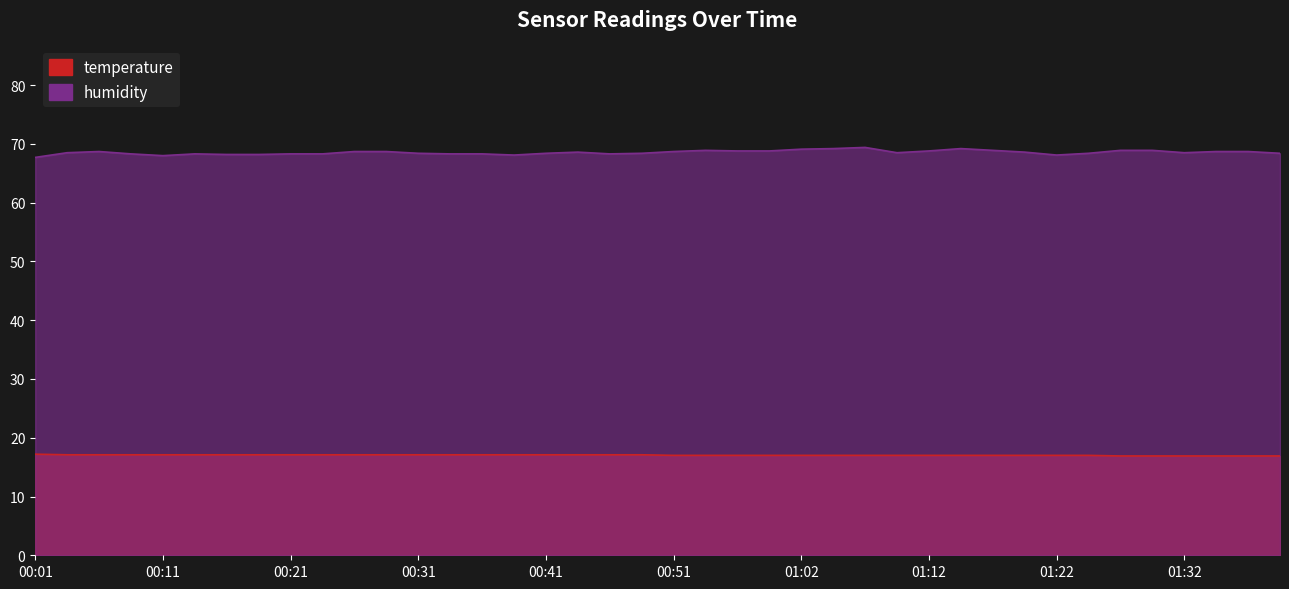

True or false: temperature and humidity cross at least once.

False